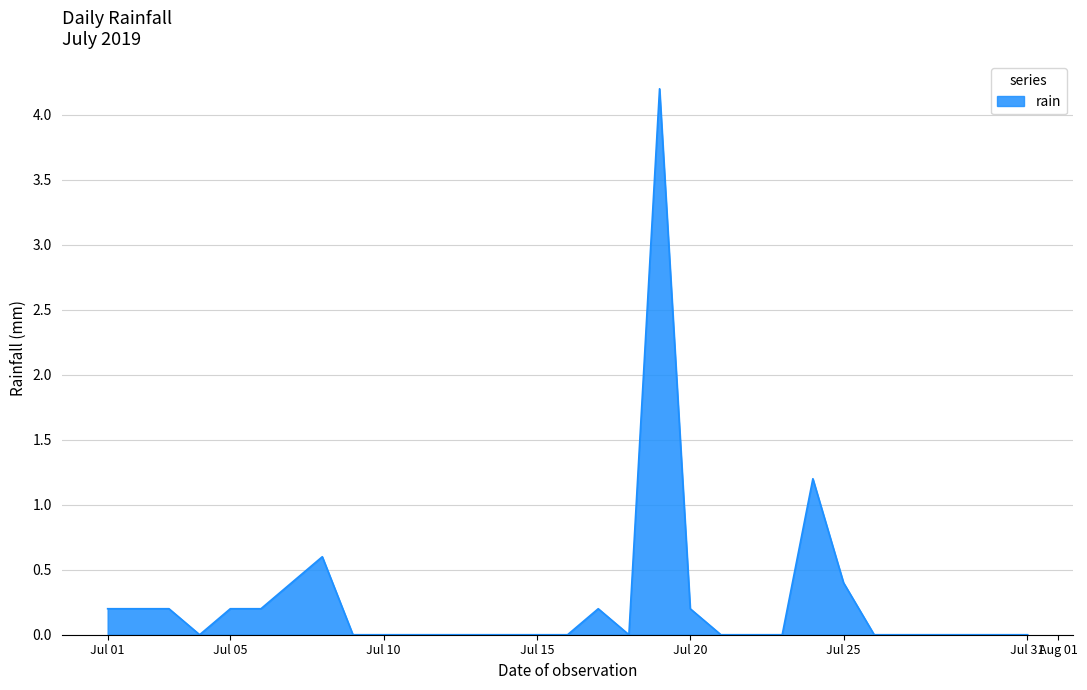

What is the maximum value shown in the chart?

4.2